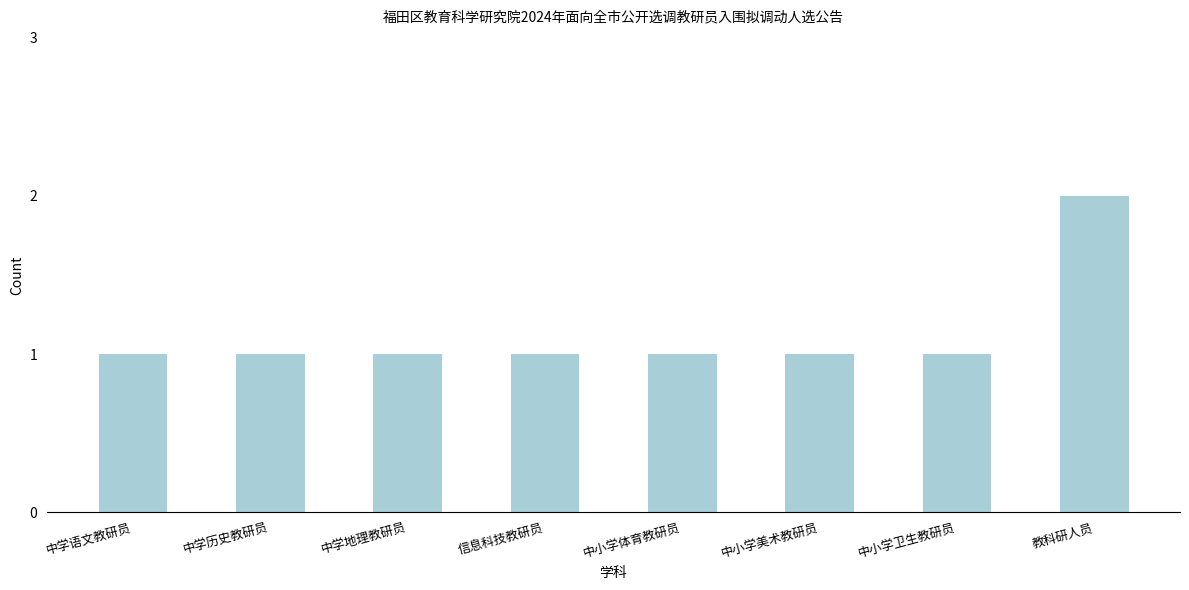

What is the approximate value at 信息科技教研员?

1